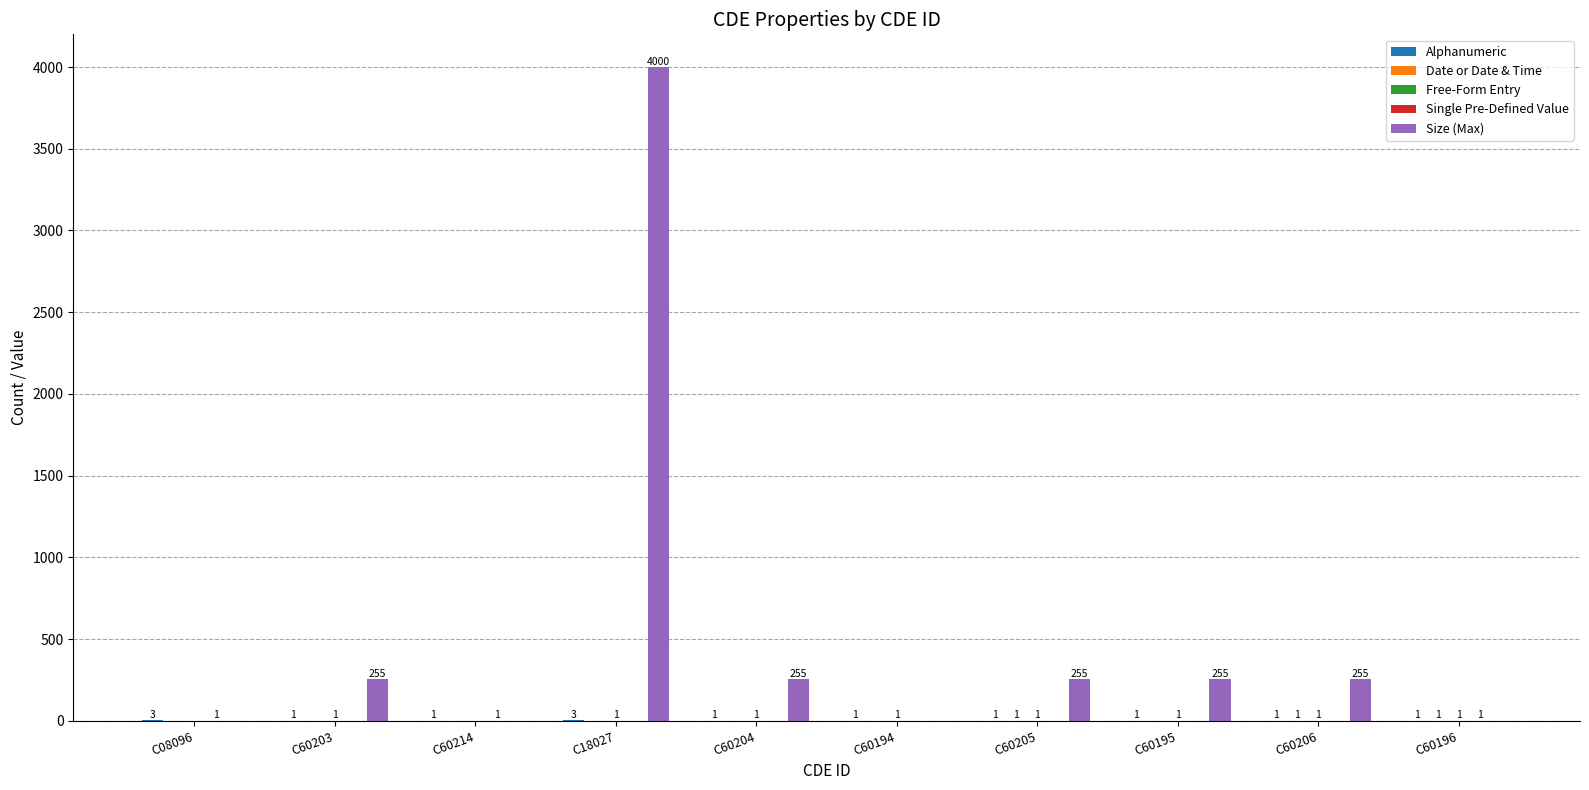

The value of Size (Max) at C18027 is 2674. True or false?

False